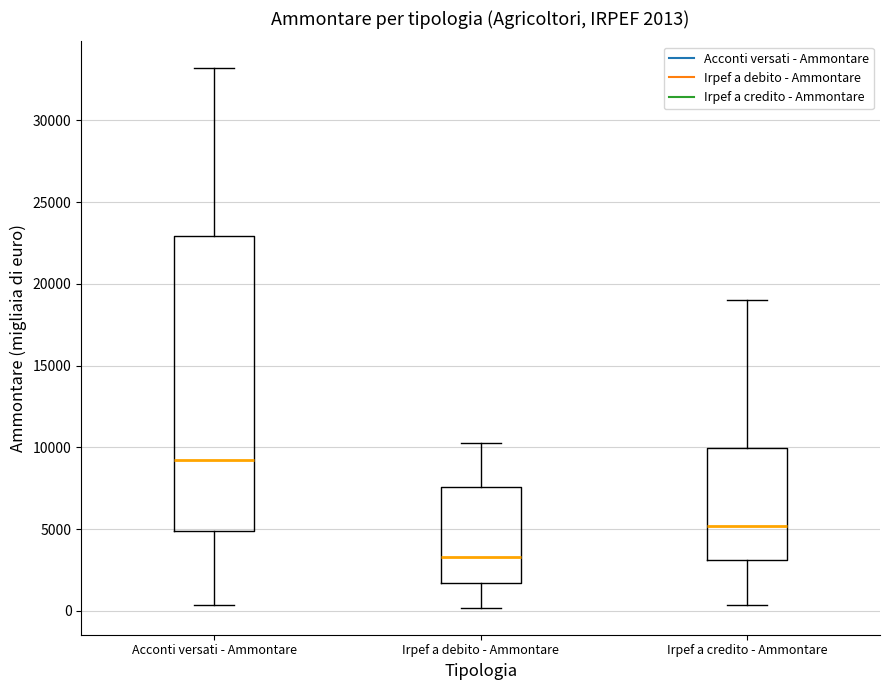

Which box has the lowest median line?

Irpef a debito - Ammontare